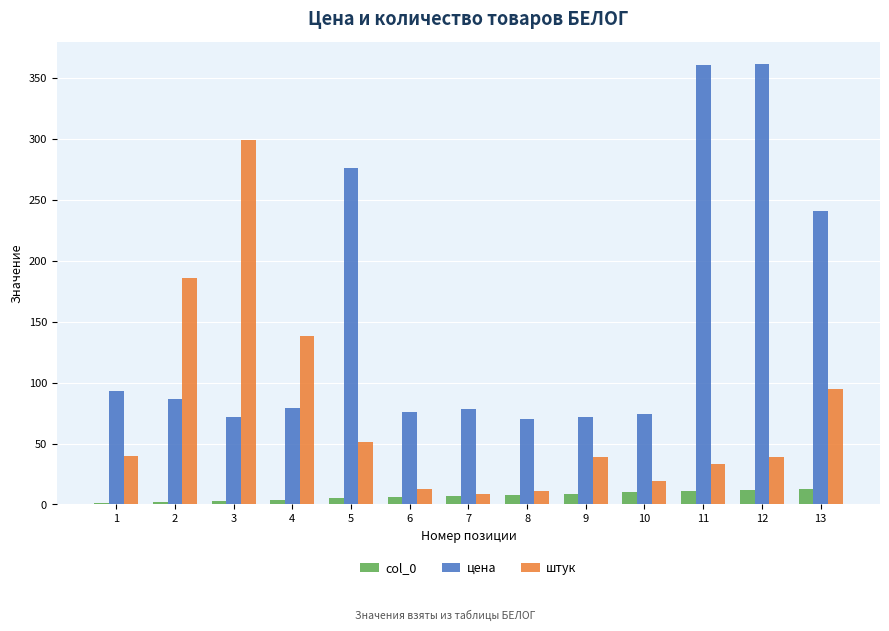

Which series changed the most between 2 and 6?

штук